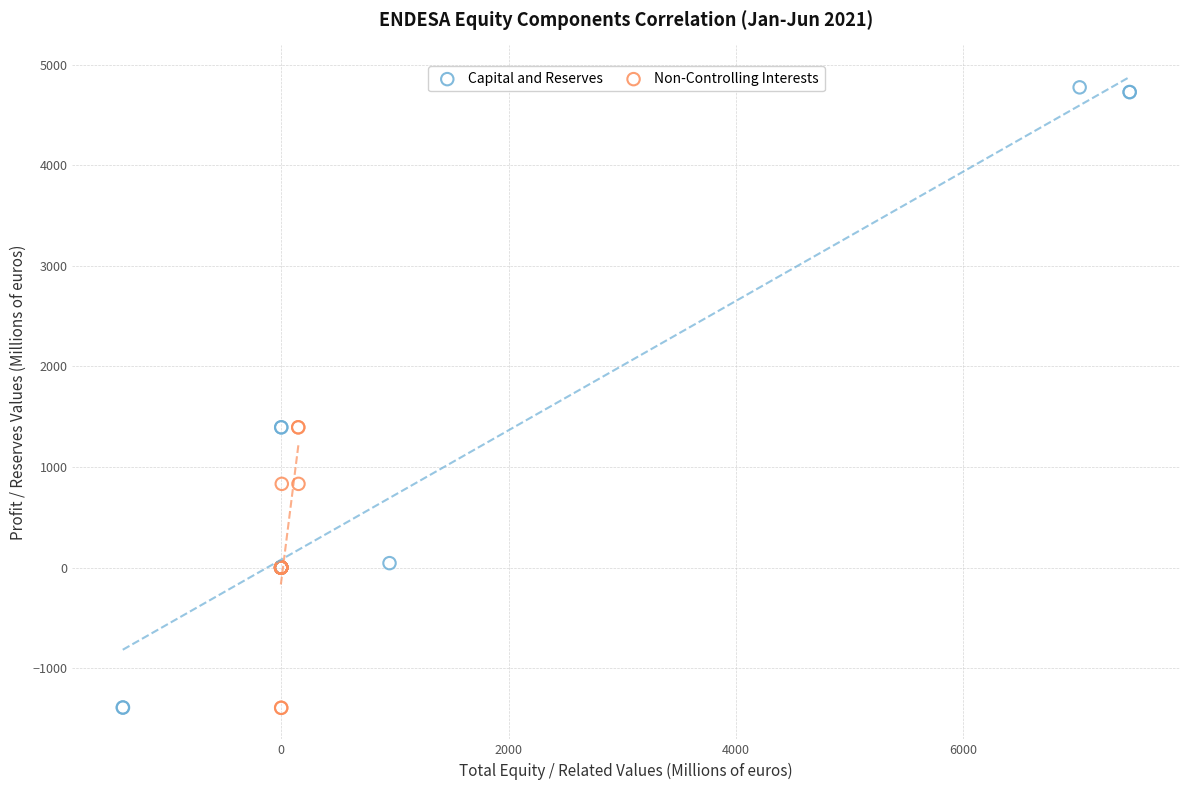

Which series reaches the maximum Y coordinate?

Capital and Reserves